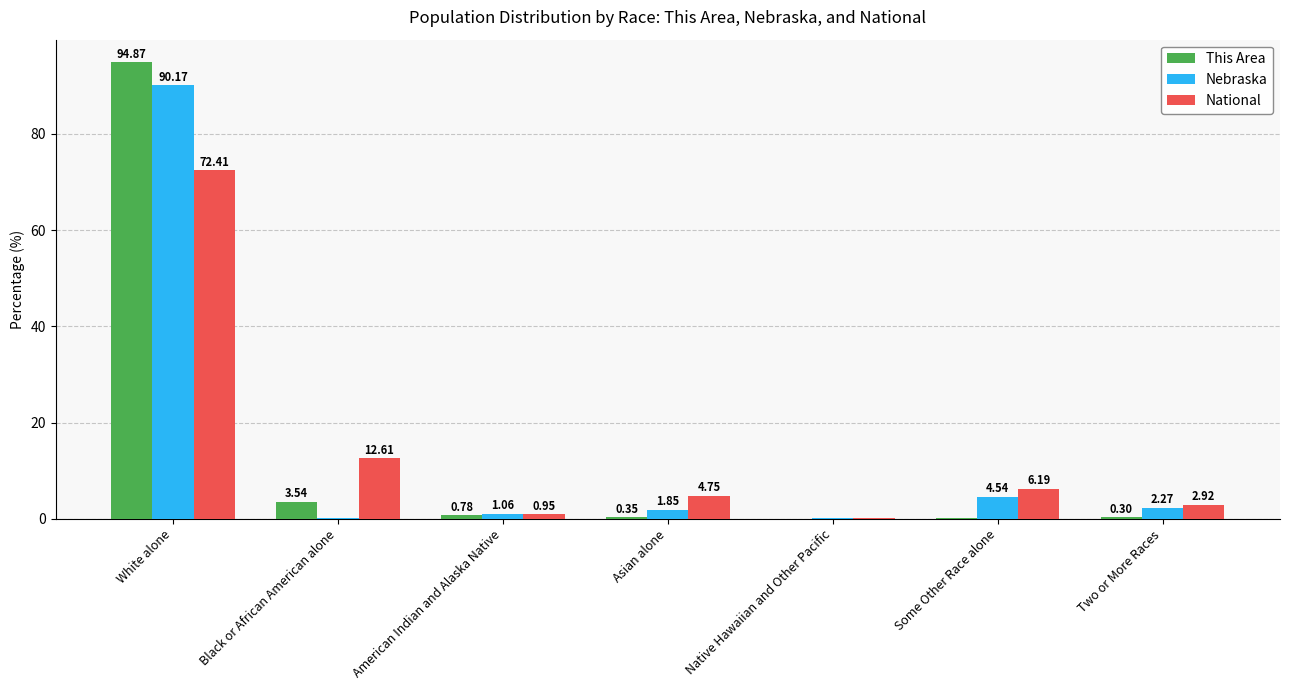

What are all the series names shown in the legend?

This Area, Nebraska, National